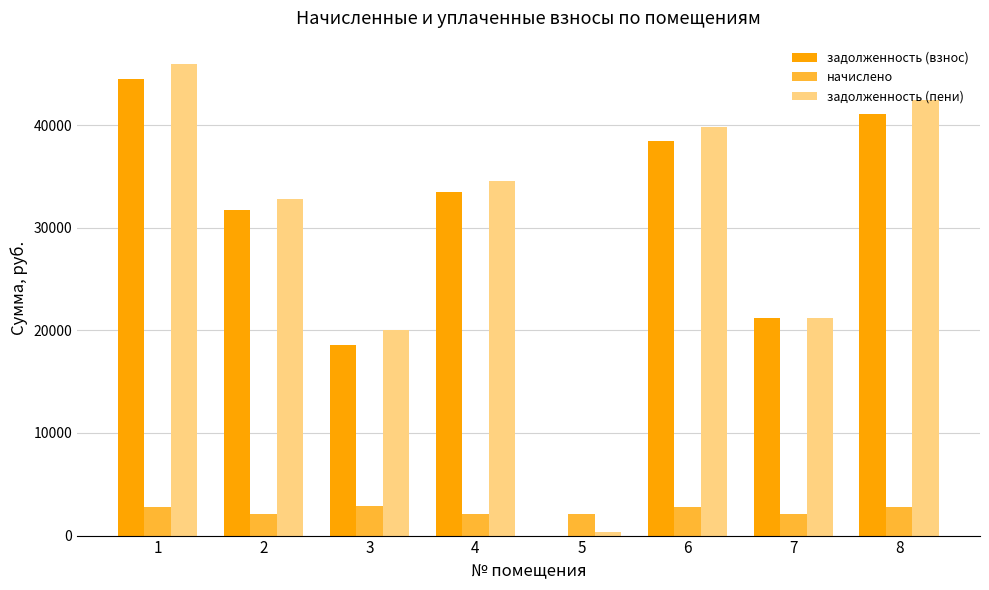

At which label is задолженность (взнос) closest to 22262?

7